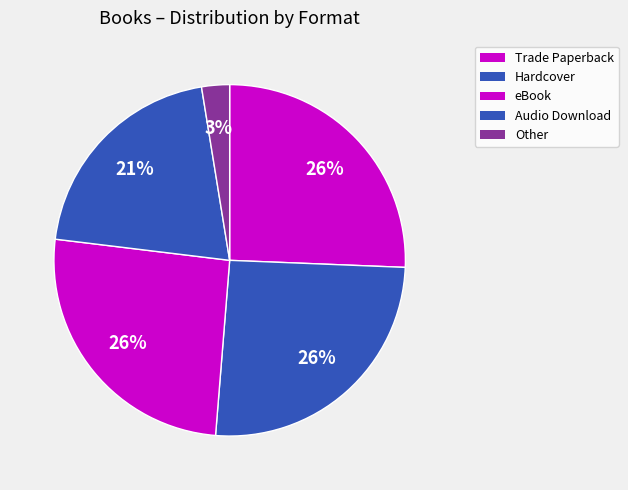

What percentage is the Hardcover slice, to the nearest percent?

26%